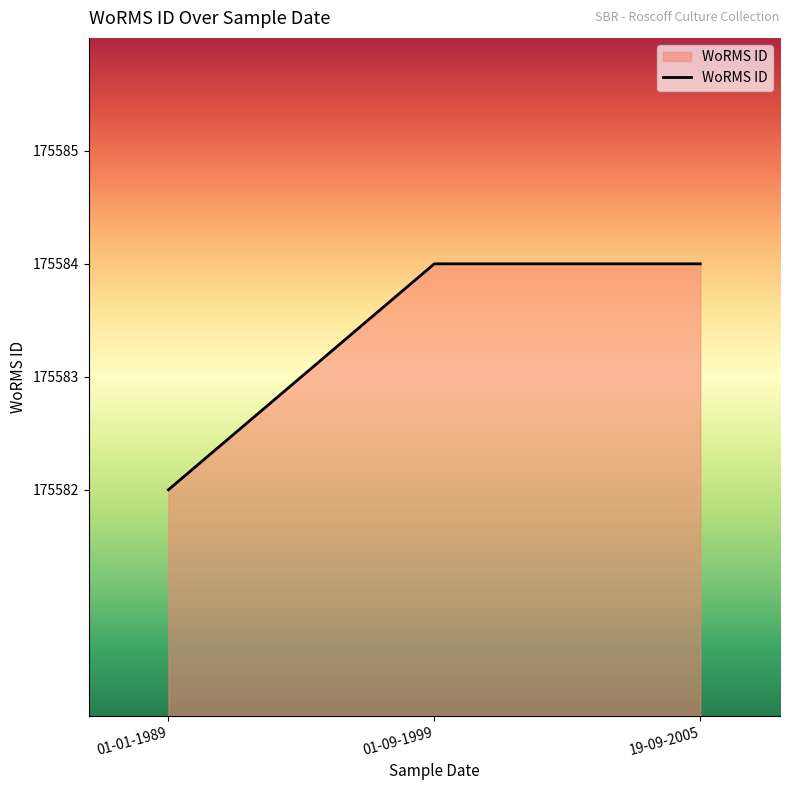

What is the greatest value displayed?

175584